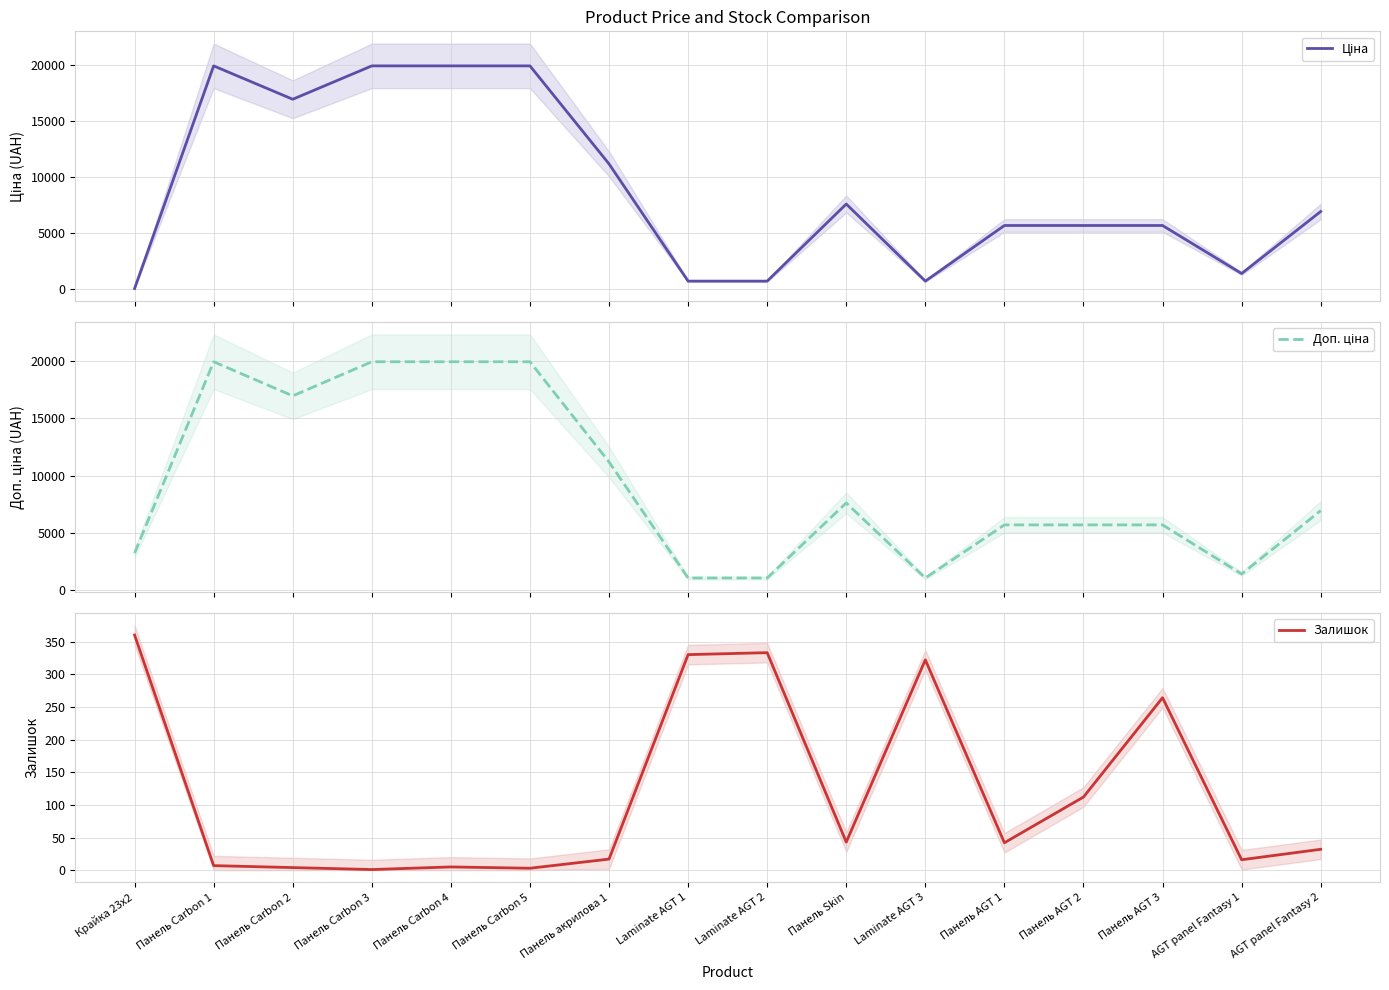

At which label does Залишок reach its peak?

Крайка 23x2